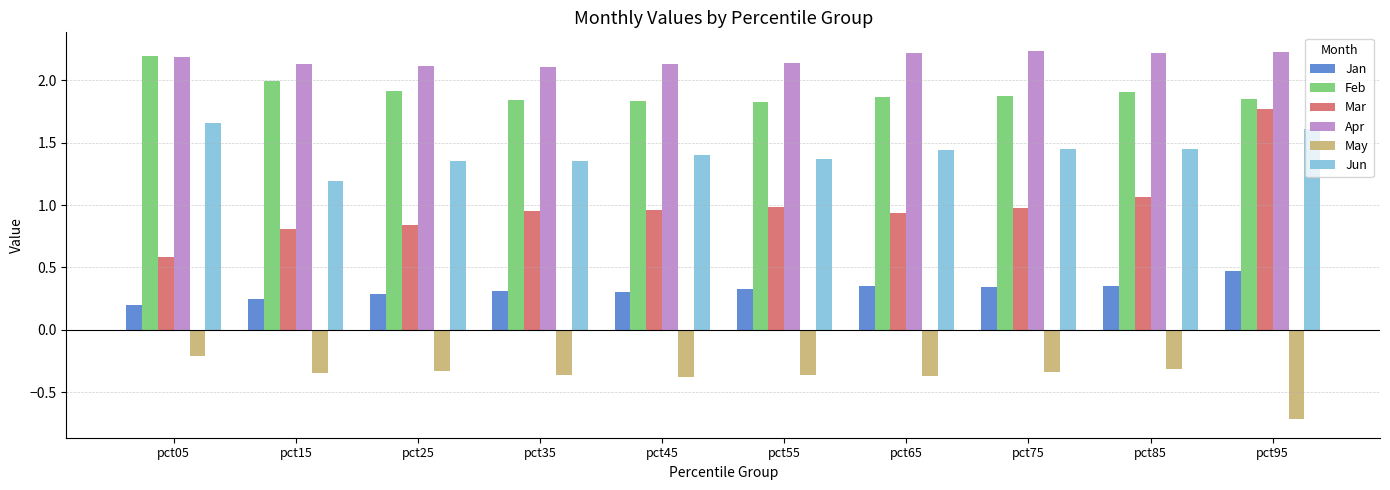

At which category is the sum across all series the highest?

pct95